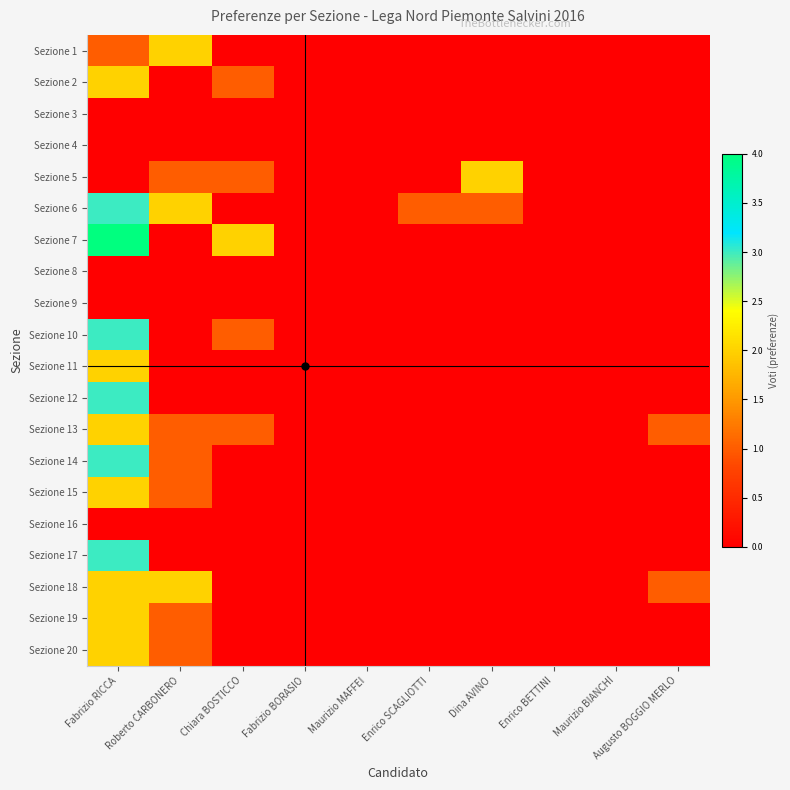

What is the spread (max minus min) of values at Fabrizio RICCA?

4